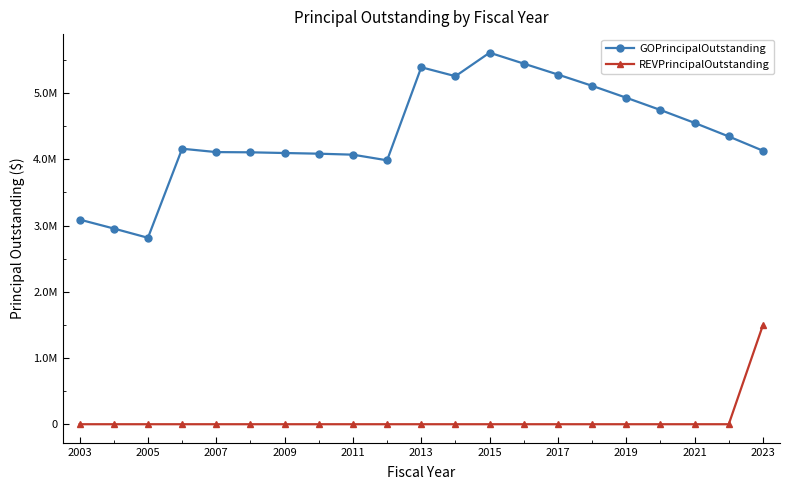

True or false: GOPrincipalOutstanding and REVPrincipalOutstanding intersect in this chart.

False